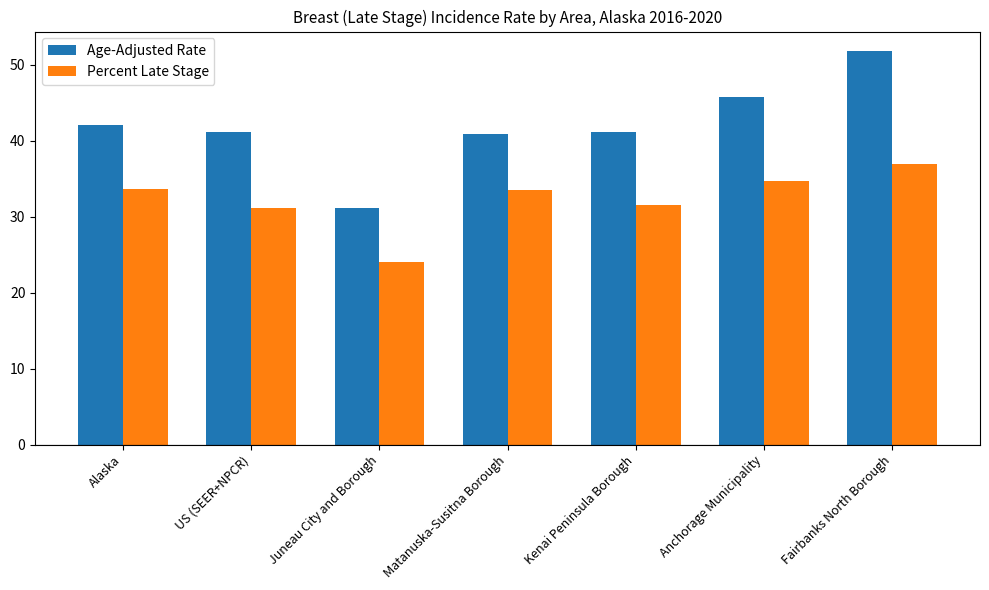

What is the spread (max minus min) of values at Juneau City and Borough?

7.1